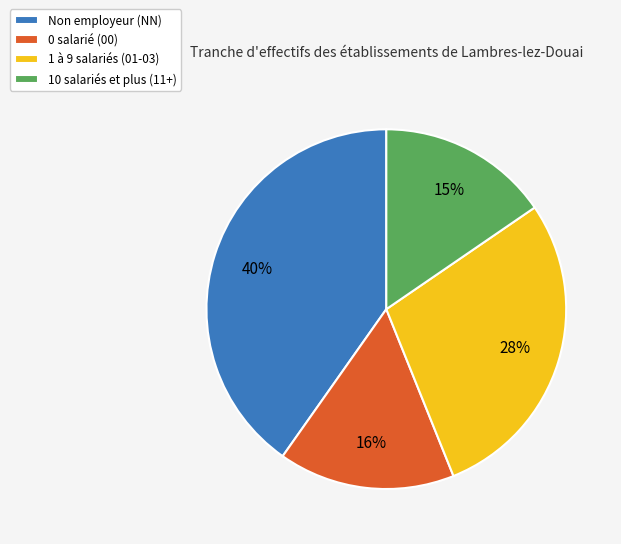

Do 1 à 9 salariés (01-03) and 10 salariés et plus (11+) together represent more than half of the pie?

No